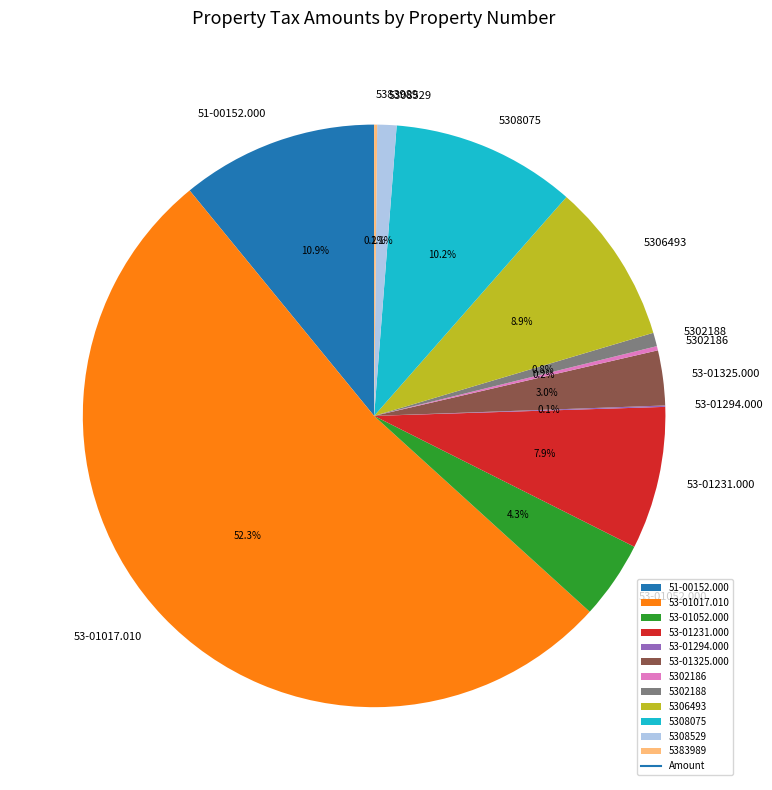

Which has a higher value, 5302188 or 5306493?

5306493